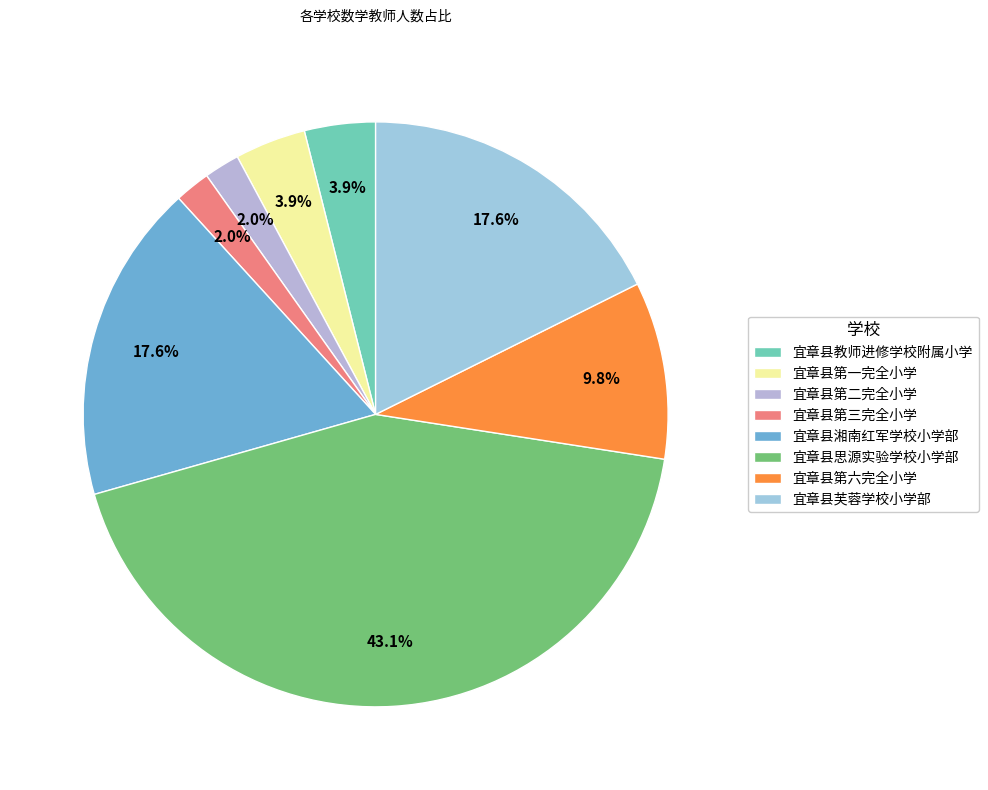

The 宜章县第三完全小学 slice represents 2% of the pie. True or false?

True